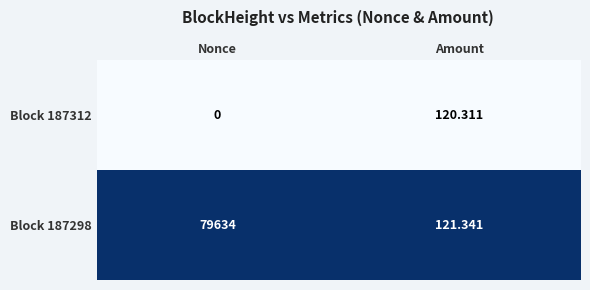

Which series has the largest total across all categories?

Block 187298